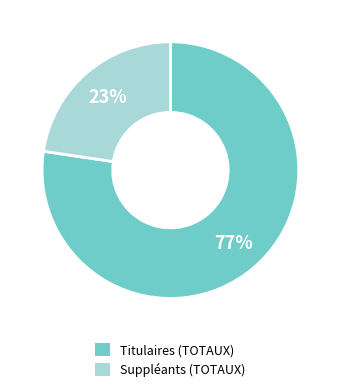

Rank the categories by value from highest to lowest.

Titulaires (TOTAUX), Suppléants (TOTAUX)